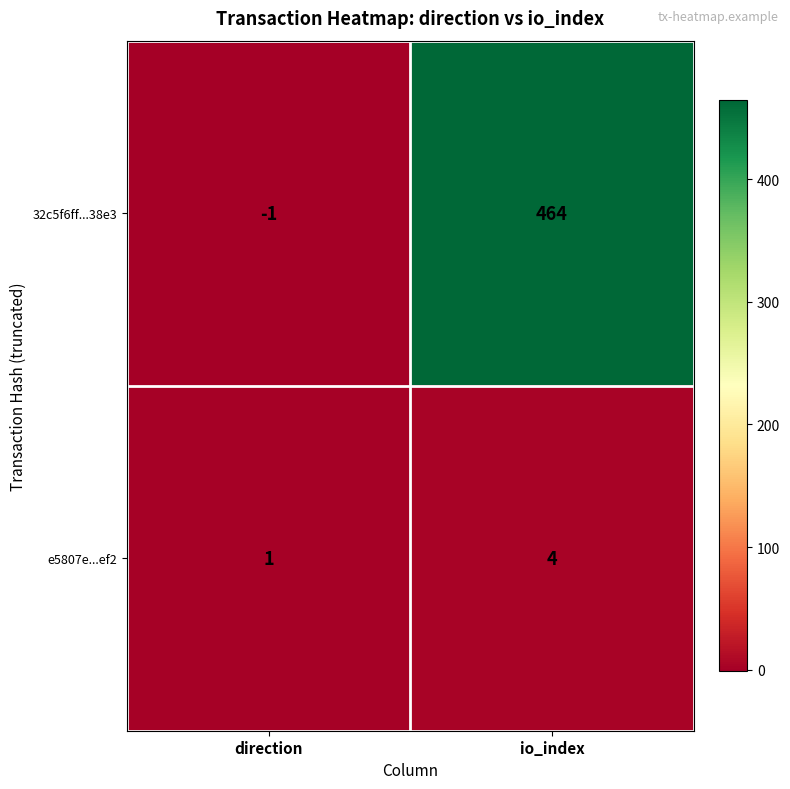

Rank the series at direction from lowest to highest value.

32c5f6ff...38e3, e5807e...ef2